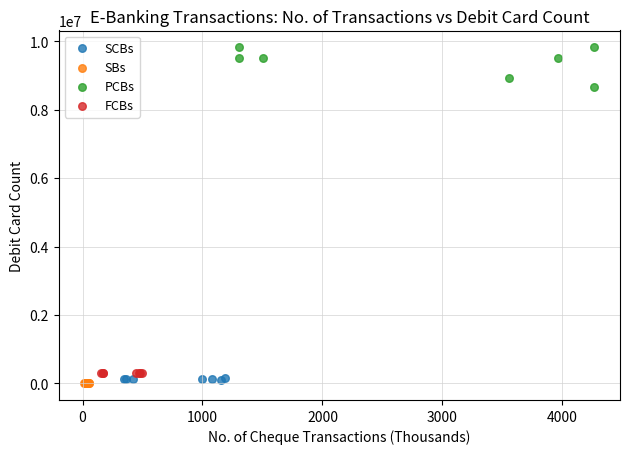

What are all the series names shown in the legend?

SCBs, SBs, PCBs, FCBs